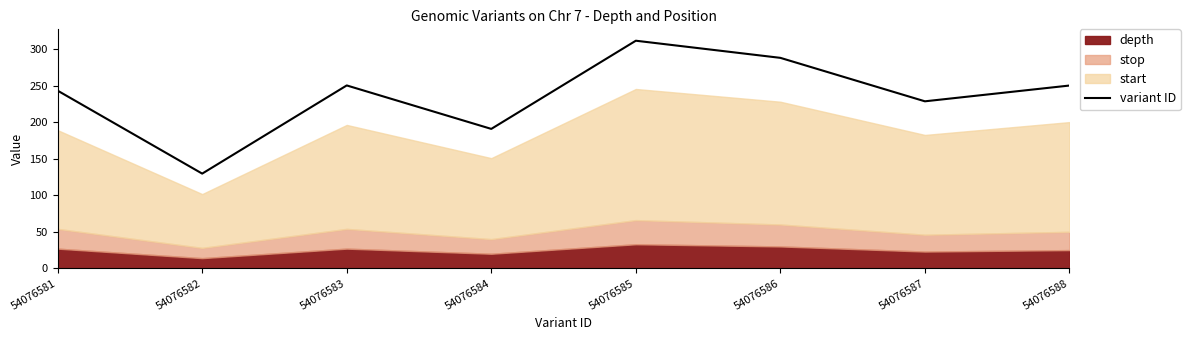

At which category does the chart reach its peak across all series?

54076585